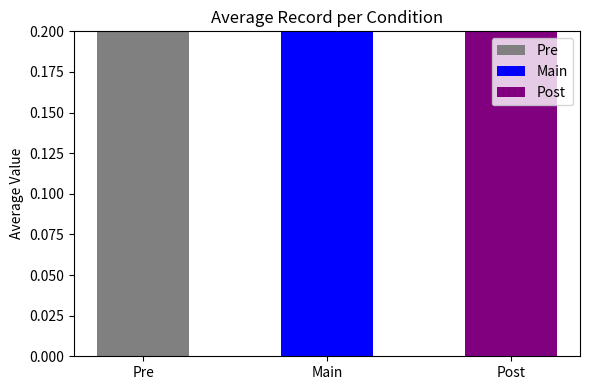

The value at Main is 0.1. True or false?

False